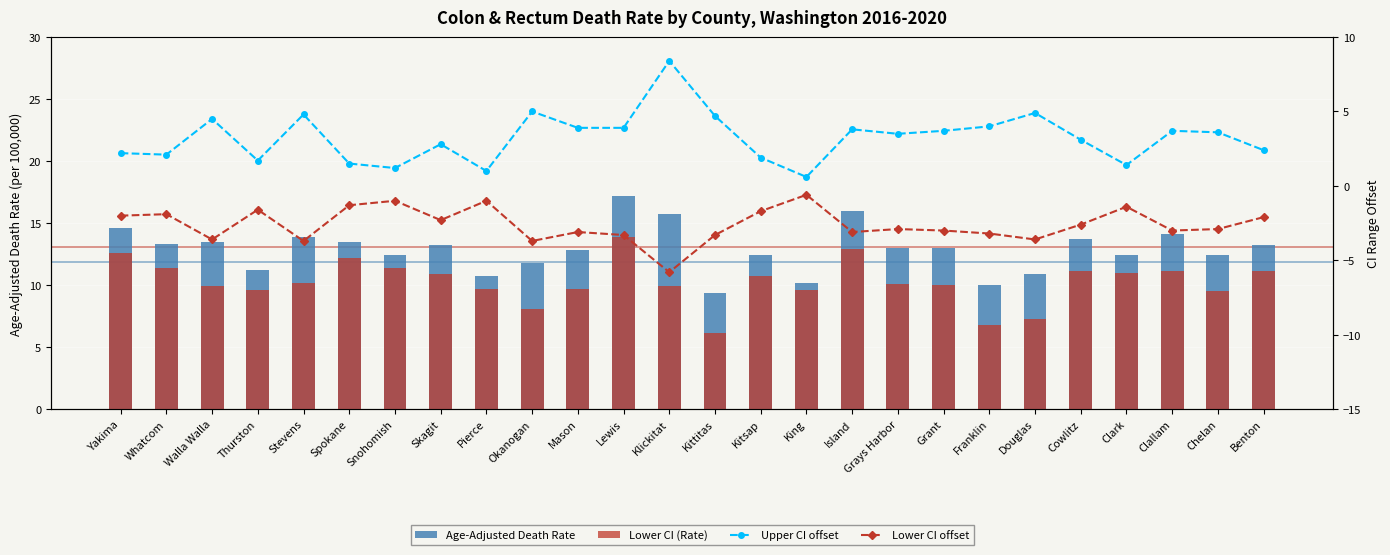

Reading left to right, list all the values displayed in this chart.

Age-Adjusted Death Rate: 14.6	13.3	13.5	11.2	13.9	13.5	12.4	13.2	10.7	11.8	12.8	17.2	15.7	9.4	12.4	10.2	16.0	13.0	13.0	10.0	10.9	13.7	12.4	14.1	12.4	13.2
Lower CI (Rate): 12.6	11.4	9.9	9.6	10.2	12.2	11.4	10.9	9.7	8.1	9.7	13.9	9.9	6.1	10.7	9.6	12.9	10.1	10.0	6.8	7.3	11.1	11.0	11.1	9.5	11.1
Upper CI offset: 2.2	2.1	4.5	1.7	4.8	1.5	1.2	2.8	1.0	5.0	3.9	3.9	8.4	4.7	1.9	0.6	3.8	3.5	3.7	4.0	4.9	3.1	1.4	3.7	3.6	2.4
Lower CI offset: -2.0	-1.9	-3.6	-1.6	-3.7	-1.3	-1.0	-2.3	-1.0	-3.7	-3.1	-3.3	-5.8	-3.3	-1.7	-0.6	-3.1	-2.9	-3.0	-3.2	-3.6	-2.6	-1.4	-3.0	-2.9	-2.1